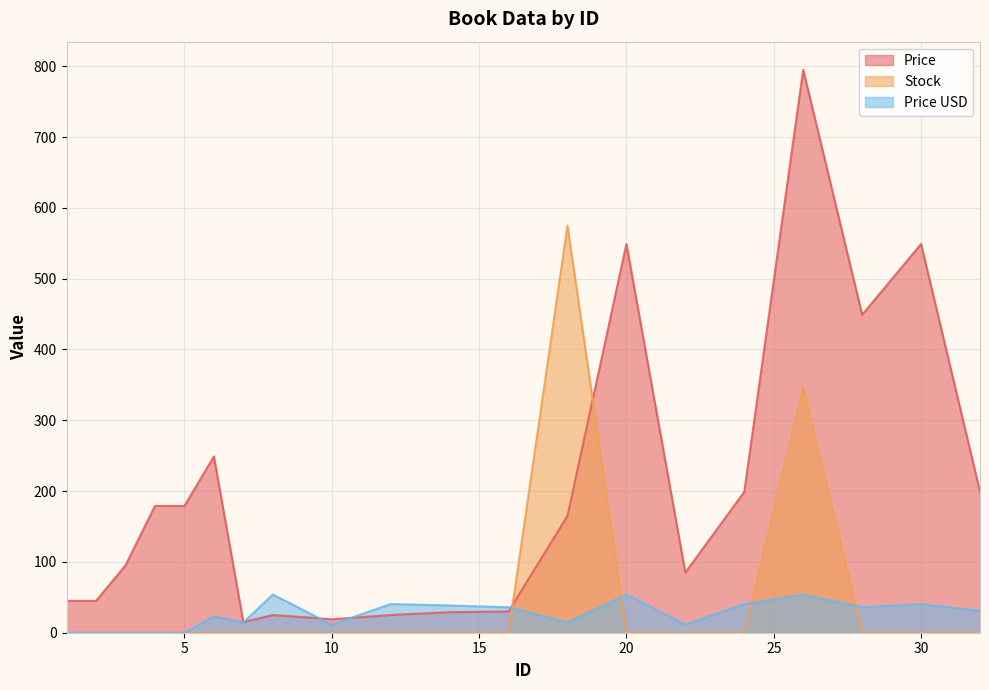

How many lines are shown in the chart?

3